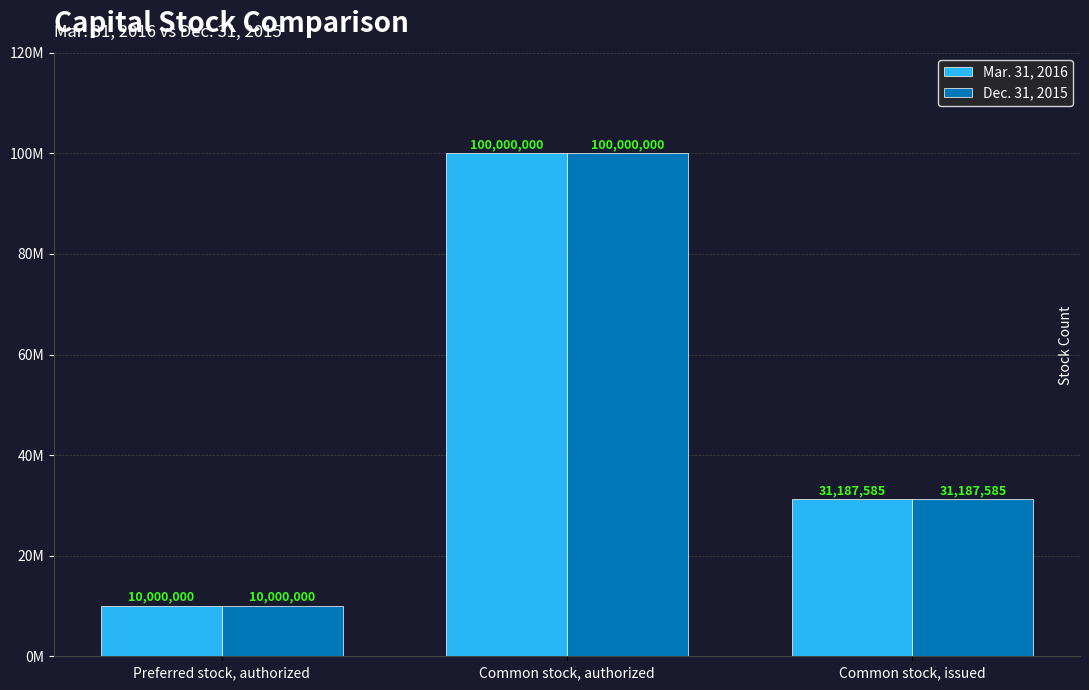

What is the maximum value shown in the chart?

100000000